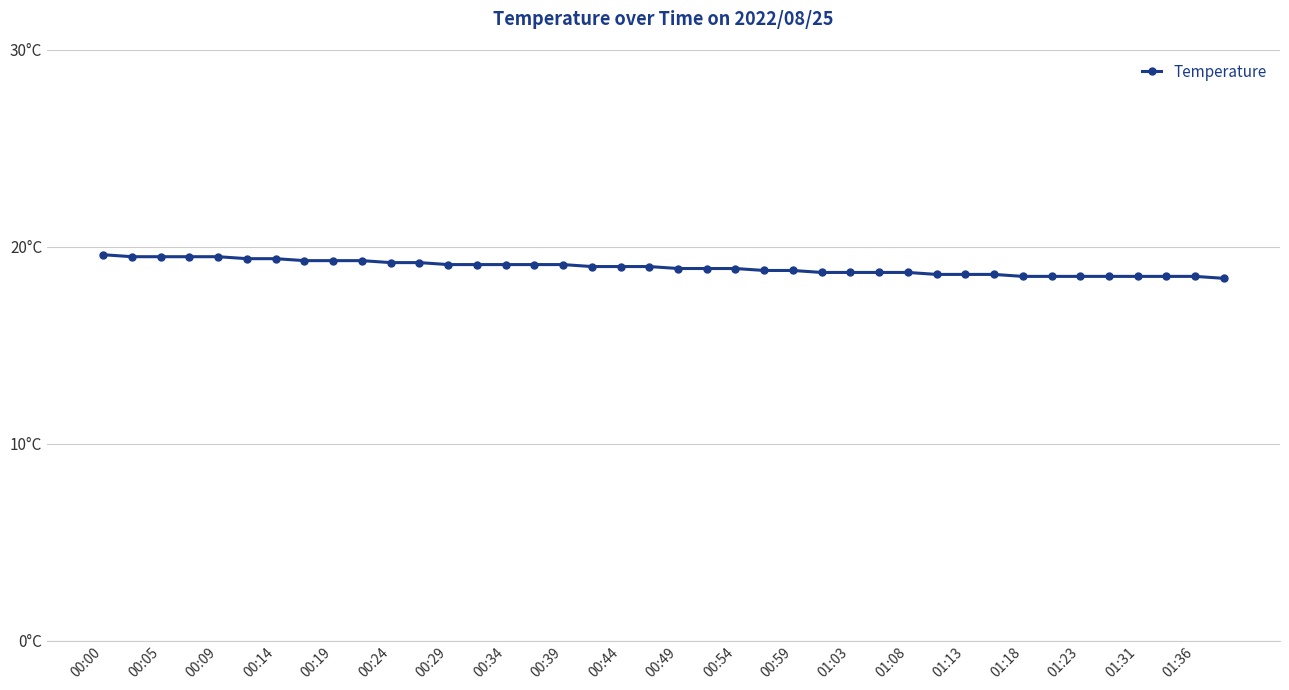

Does the chart have visible grid lines?

Yes